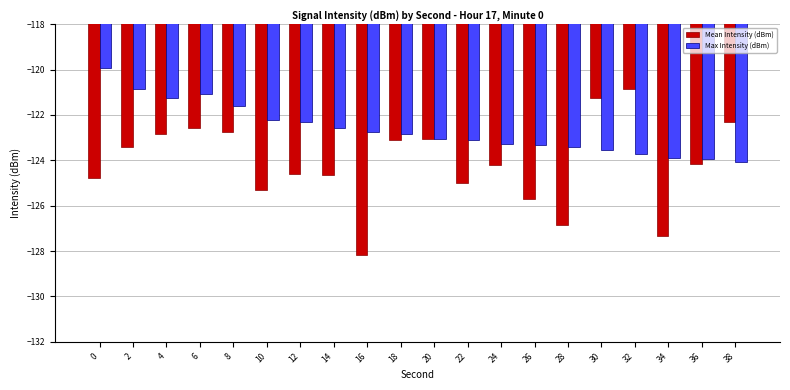

What are all the series names shown in the legend?

Mean Intensity (dBm), Max Intensity (dBm)